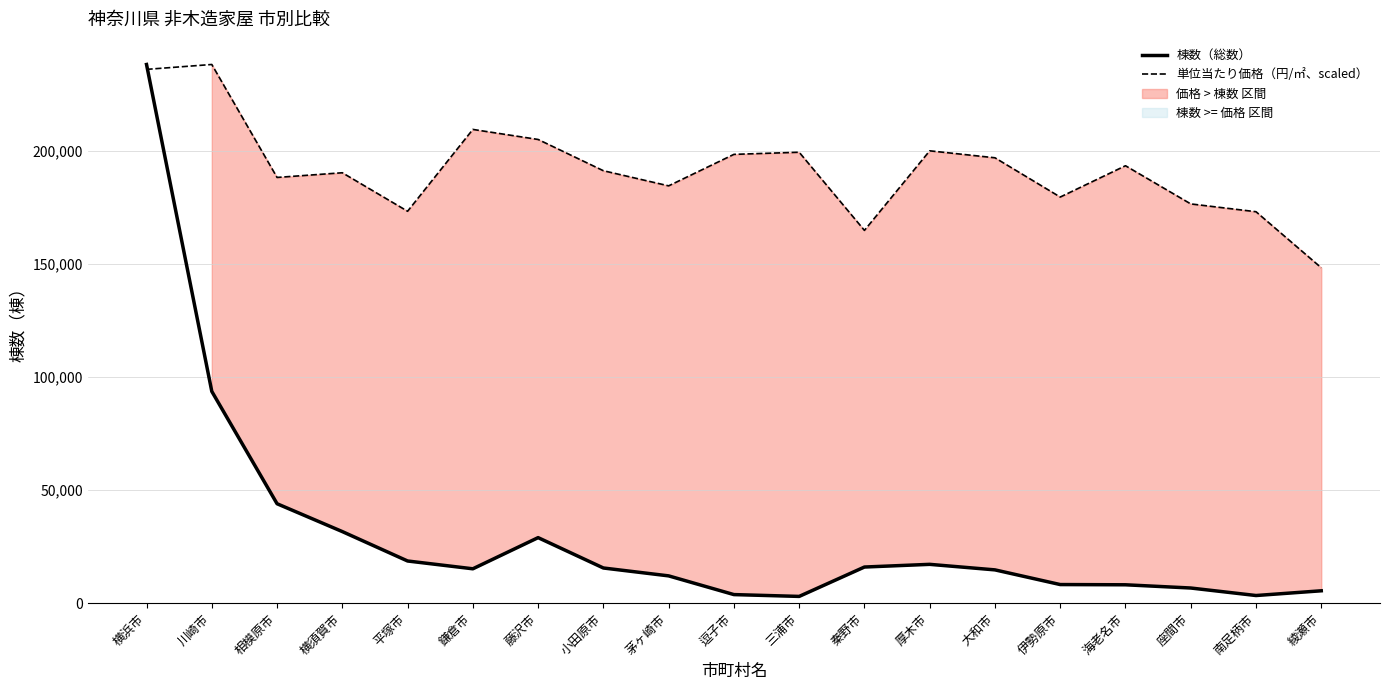

What value does the 単位当たり価格（円/㎡、scaled） series have at 小田原市?

191185.9